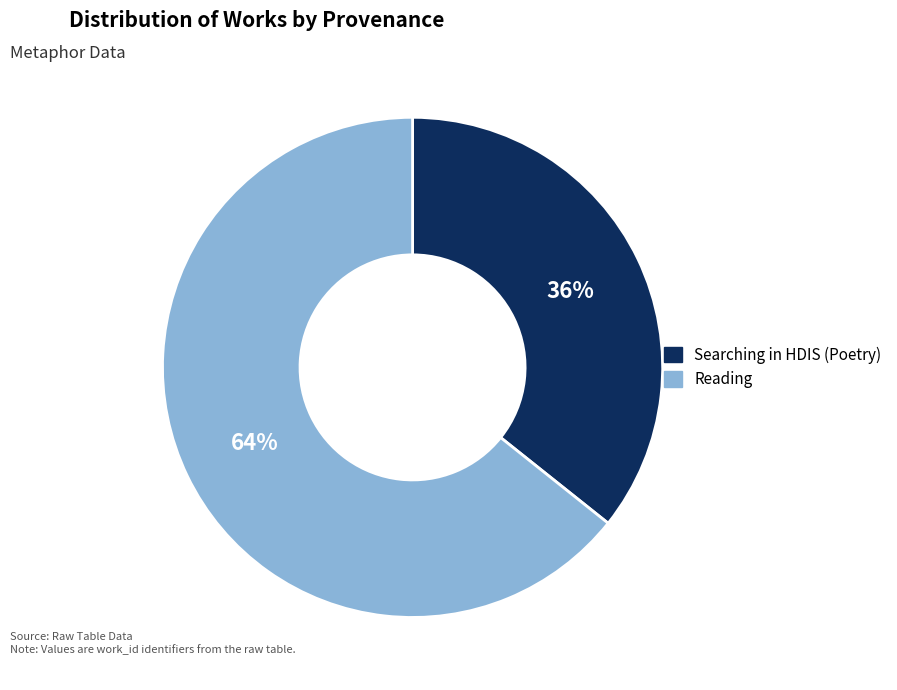

To the nearest percent, what percentage of the pie is Searching in HDIS (Poetry)?

36%